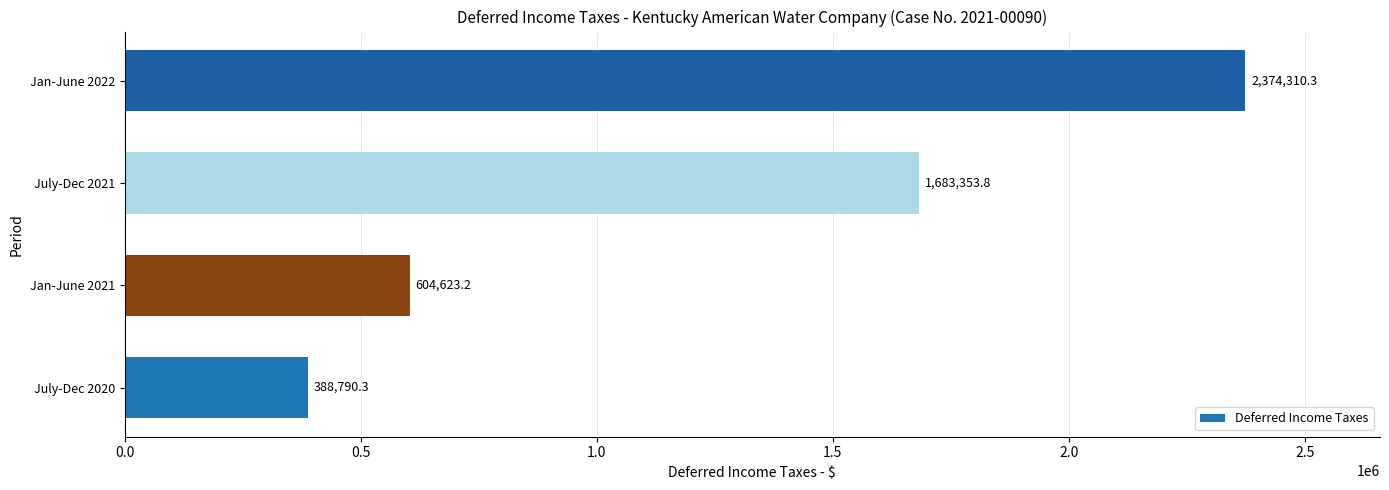

At which label is the value closest to 1381550?

July-Dec 2021